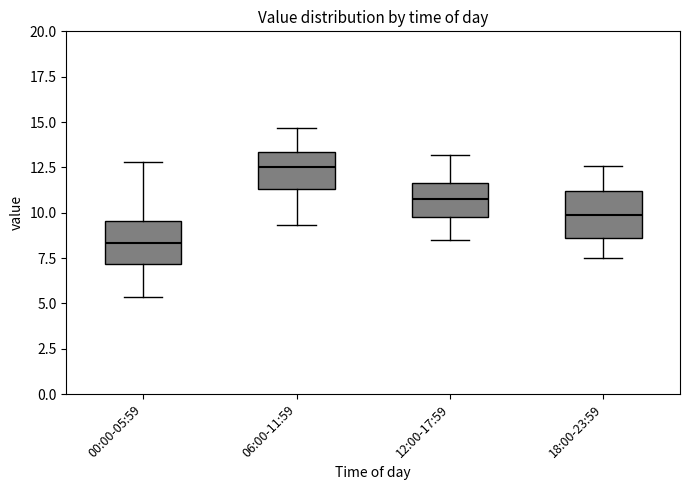

Which box's median line is the lowest?

00:00-05:59